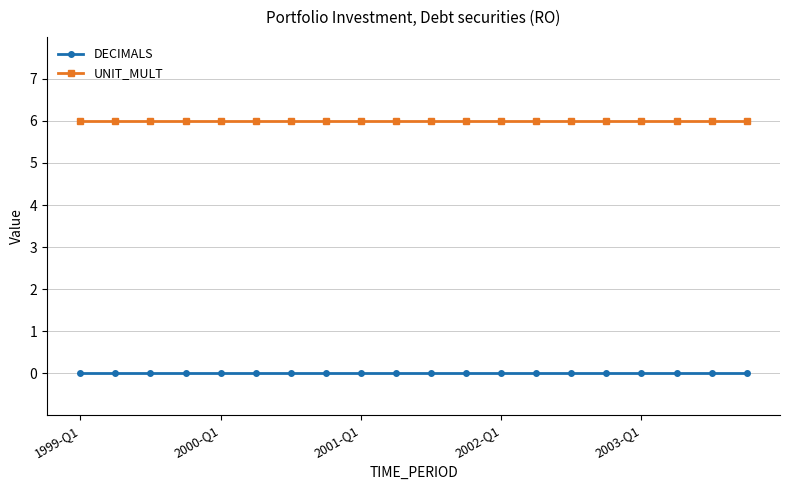

Rank the series by their maximum value, from highest to lowest.

UNIT_MULT, DECIMALS